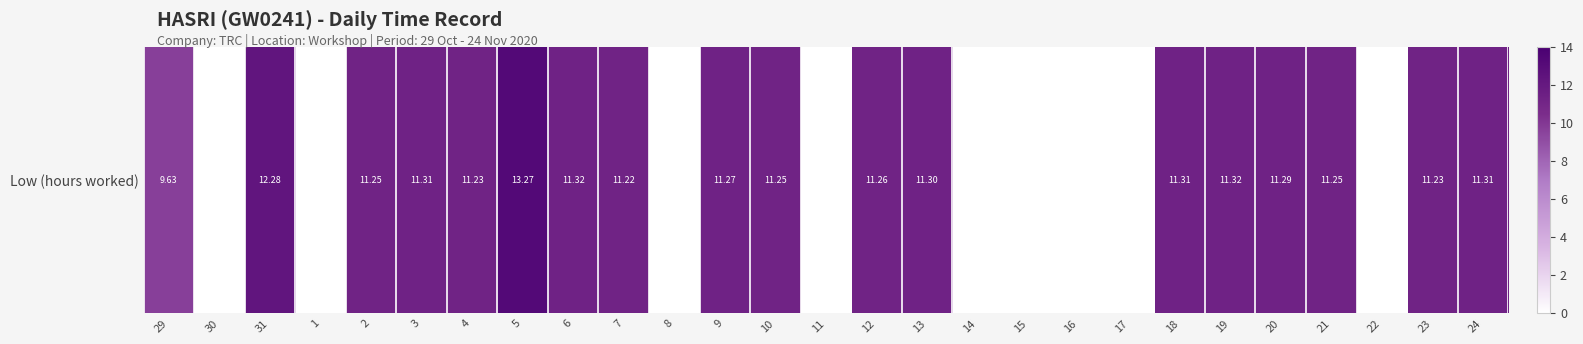

Reading right to left, what are all the values shown in this chart?

11.3	11.2	0.0	11.2	11.3	11.3	11.3	0.0	0.0	0.0	0.0	11.3	11.3	0.0	11.2	11.3	0.0	11.2	11.3	13.3	11.2	11.3	11.2	0.0	12.3	0.0	9.6